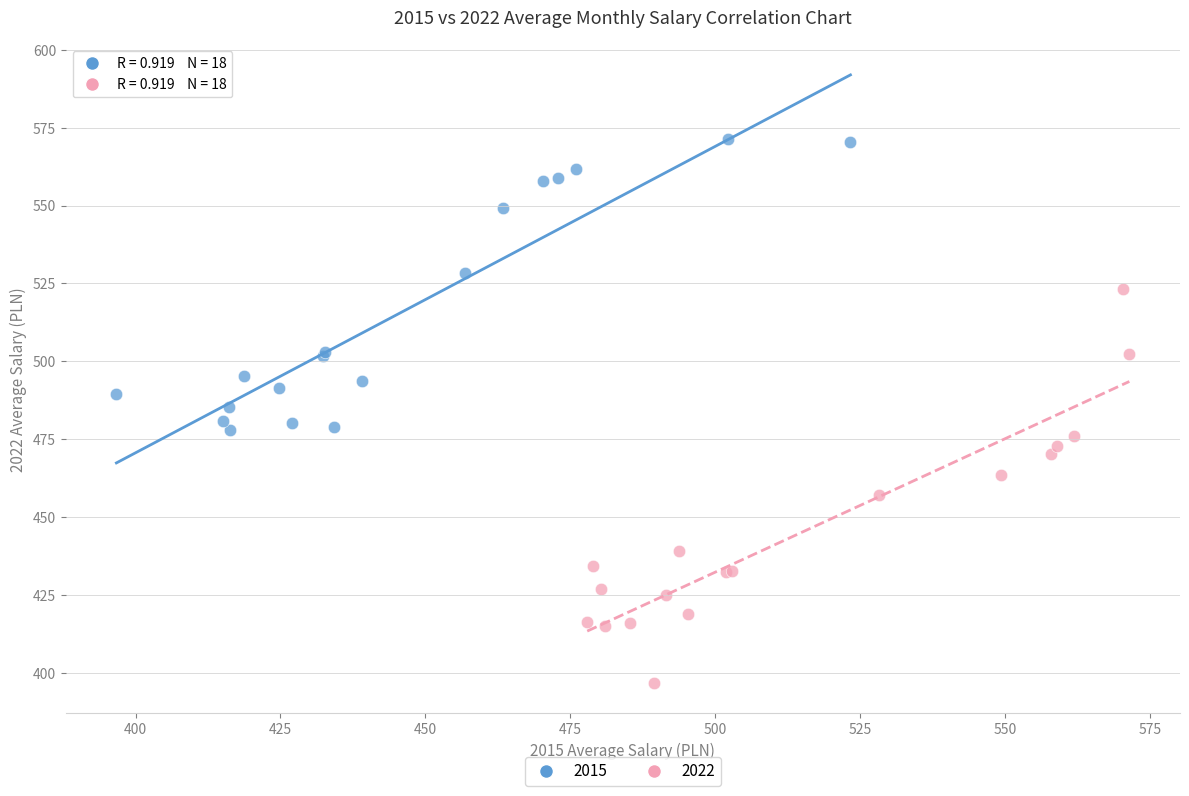

Which series reaches the maximum Y coordinate?

2015